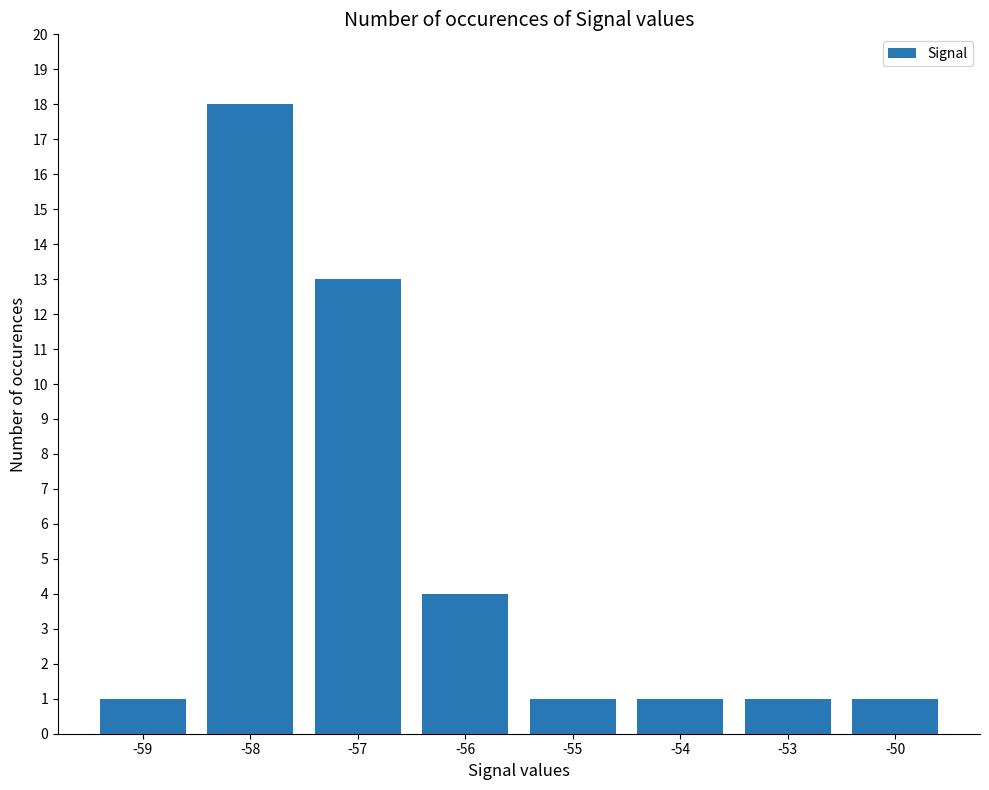

Where is the data nearest to the value 9?

-57